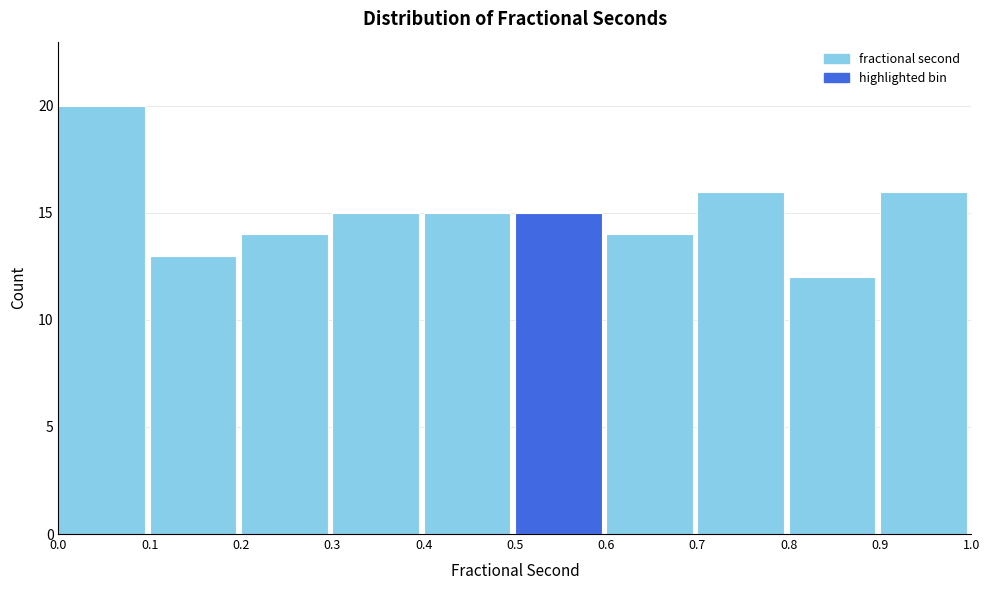

Reading left to right, list every bar in this chart as the range it spans on the x-axis followed by its height. The values are not printed on the chart, so give them approximately, as read against the axis.

0.0 to 0.1: 20
0.1 to 0.2: 13
0.2 to 0.3: 14
0.3 to 0.4: 15
0.4 to 0.5: 15
0.5 to 0.6: 15
0.6 to 0.7: 14
0.7 to 0.8: 16
0.8 to 0.9: 12
0.9 to 1.0: 16